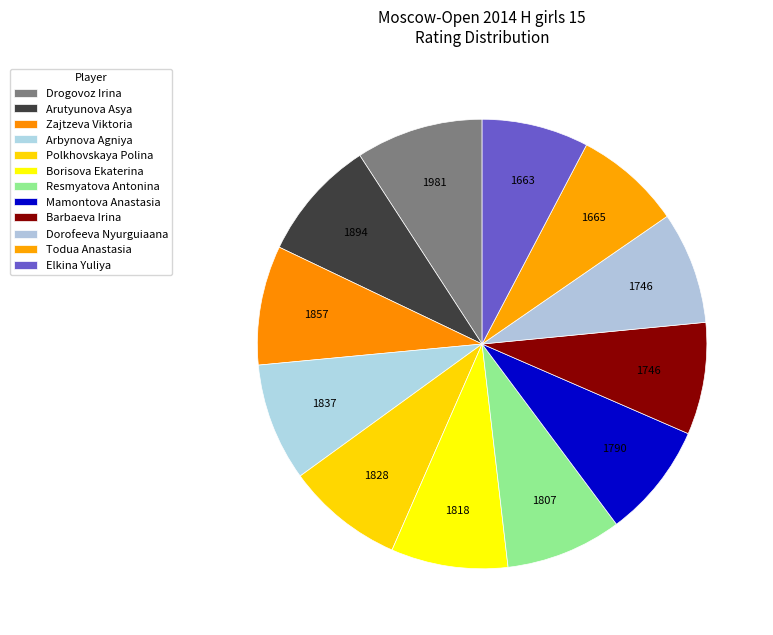

How many slices are in this pie chart?

12